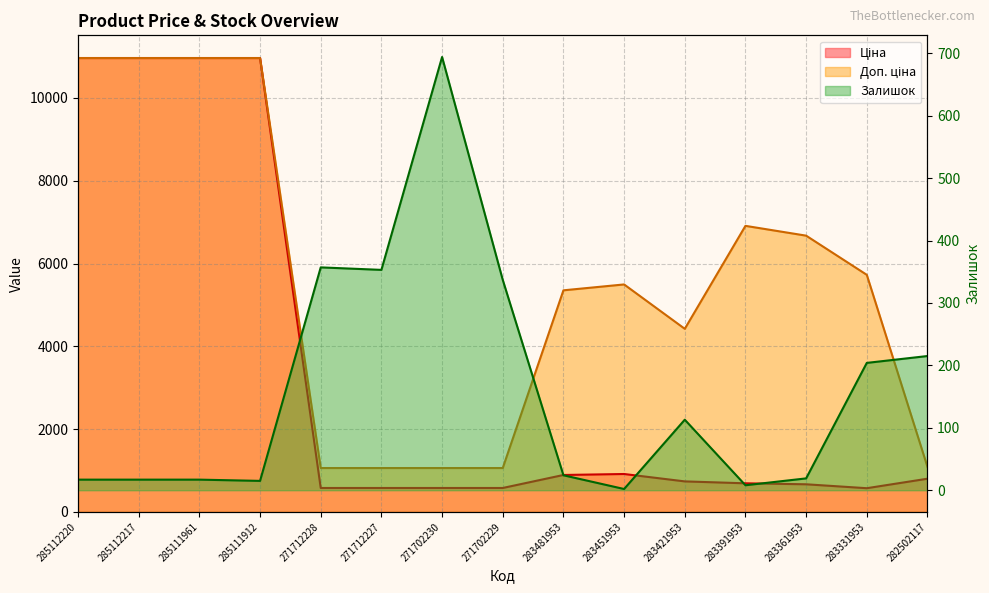

Reading left to right, extract all data points from this chart.

Ціна: 10964.4	10964.4	10964.4	10964.4	578.1	578.1	578.1	578.1	892.2	915.8	737.2	691.0	667.4	572.7	802.1
Доп. ціна: 10964.4	10964.4	10964.4	10964.4	1060.0	1060.0	1060.0	1060.0	5353.1	5495.0	4423.0	6910.3	6673.6	5727.0	1087.0
Залишок: 17.0	17.0	17.0	15.0	357.0	353.0	694.0	337.0	24.0	2.0	113.0	8.0	19.0	204.0	215.0